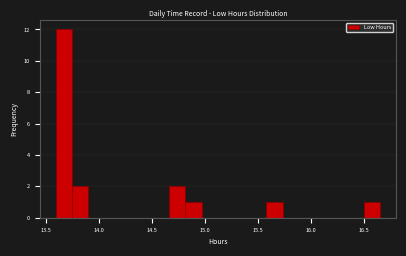

Around what value on the x-axis is the tallest bar? Give the approximate position of its centre, as read against the axis.

13.65